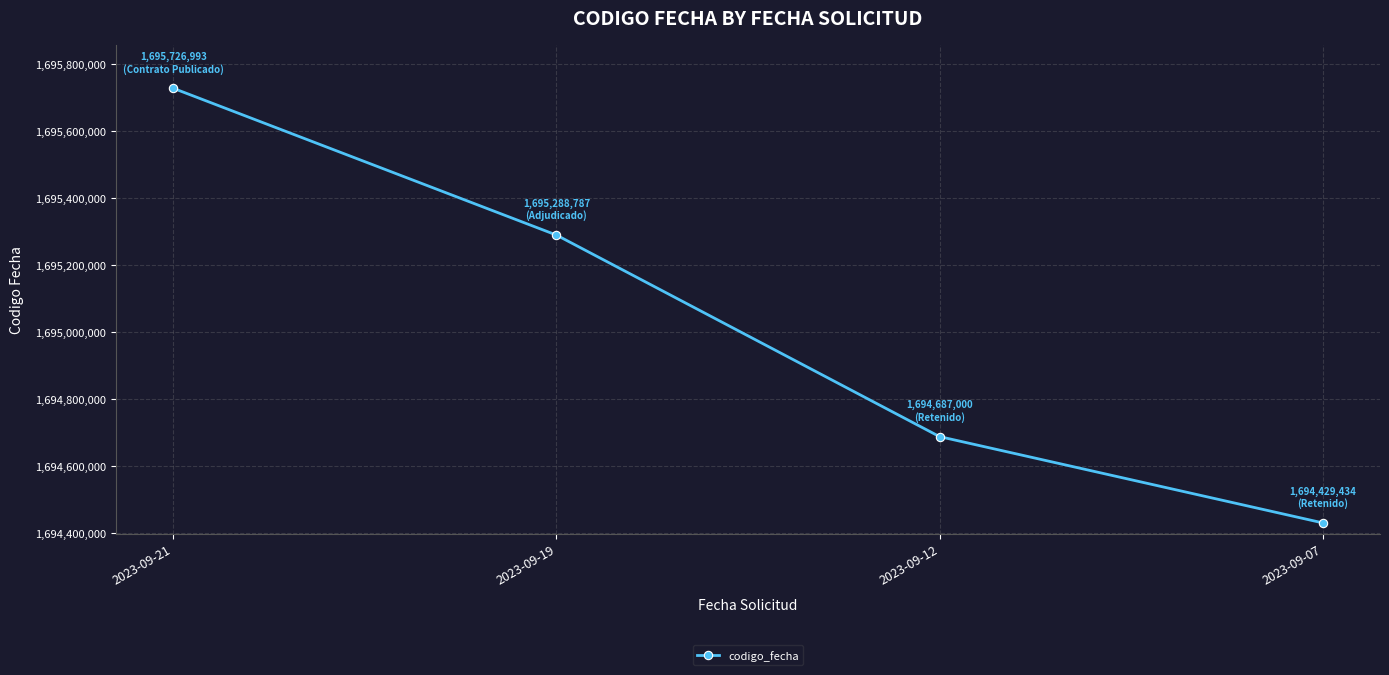

Count the number of categories in the chart.

4